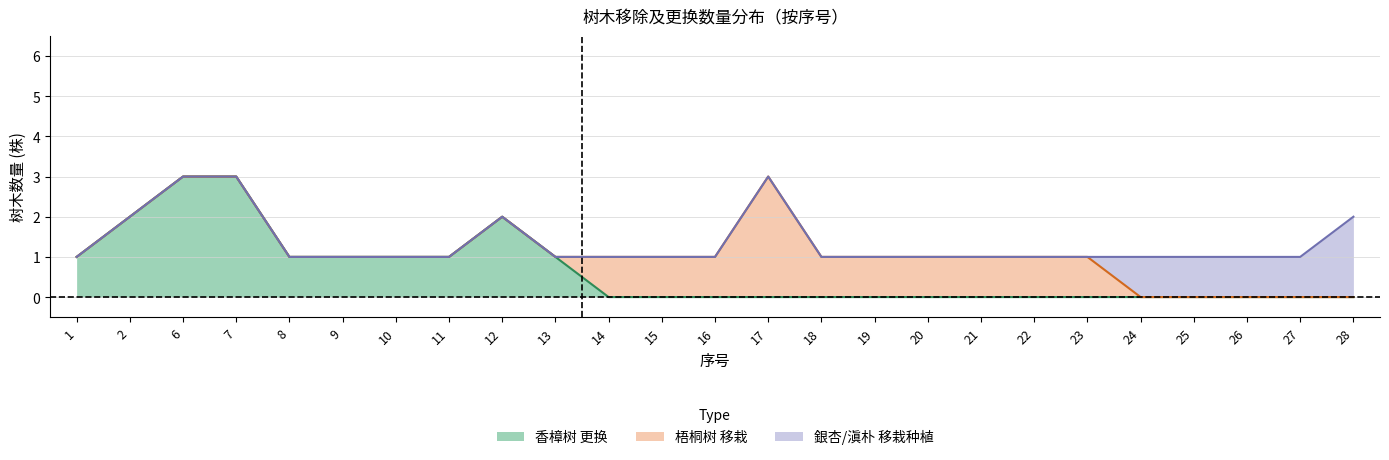

The 梧桐树 移栽 series shows 0 at 26. True or false?

True